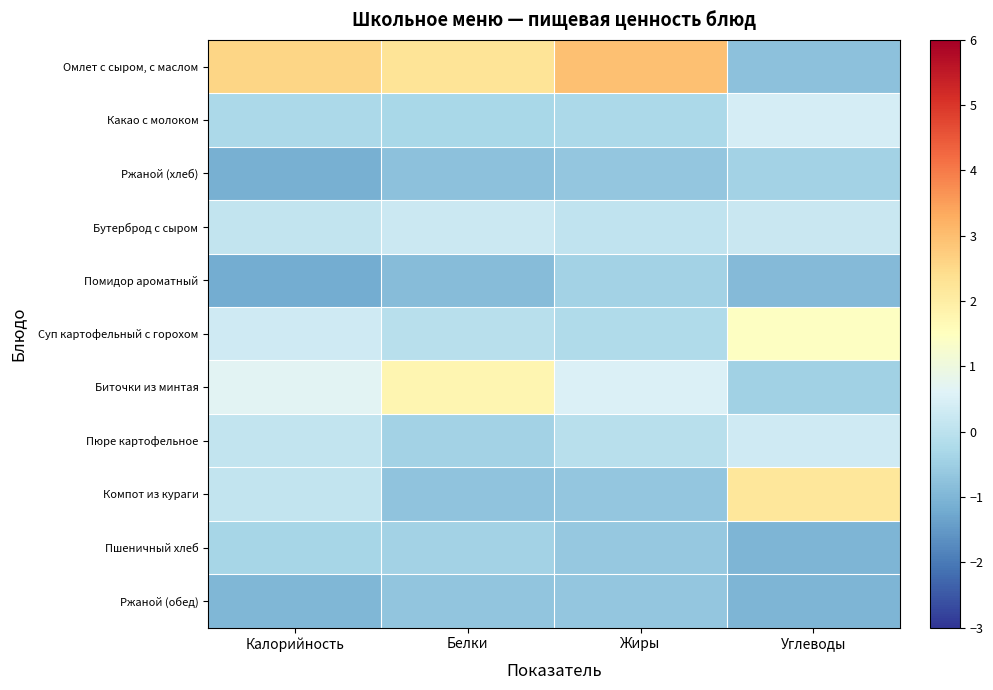

Reading left to right, list all the values displayed in this chart.

Омлет с сыром, с маслом: Калорийность=2.6	Белки=2.2	Жиры=2.9	Углеводы=-0.8
Какао с молоком: Калорийность=-0.3	Белки=-0.3	Жиры=-0.3	Углеводы=0.4
Ржаной (хлеб): Калорийность=-1.1	Белки=-0.8	Жиры=-0.7	Углеводы=-0.4
Бутерброд с сыром: Калорийность=0.1	Белки=0.3	Жиры=0.1	Углеводы=0.2
Помидор ароматный: Калорийность=-1.2	Белки=-0.9	Жиры=-0.4	Углеводы=-0.9
Суп картофельный с горохом: Калорийность=0.3	Белки=-0.1	Жиры=-0.2	Углеводы=1.4
Биточки из минтая: Калорийность=0.7	Белки=1.8	Жиры=0.5	Углеводы=-0.4
Пюре картофельное: Калорийность=0.1	Белки=-0.4	Жиры=-0.1	Углеводы=0.3
Компот из кураги: Калорийность=0.1	Белки=-0.7	Жиры=-0.7	Углеводы=2.2
Пшеничный хлеб: Калорийность=-0.3	Белки=-0.4	Жиры=-0.6	Углеводы=-1.0
Ржаной (обед): Калорийность=-1.0	Белки=-0.7	Жиры=-0.7	Углеводы=-1.0